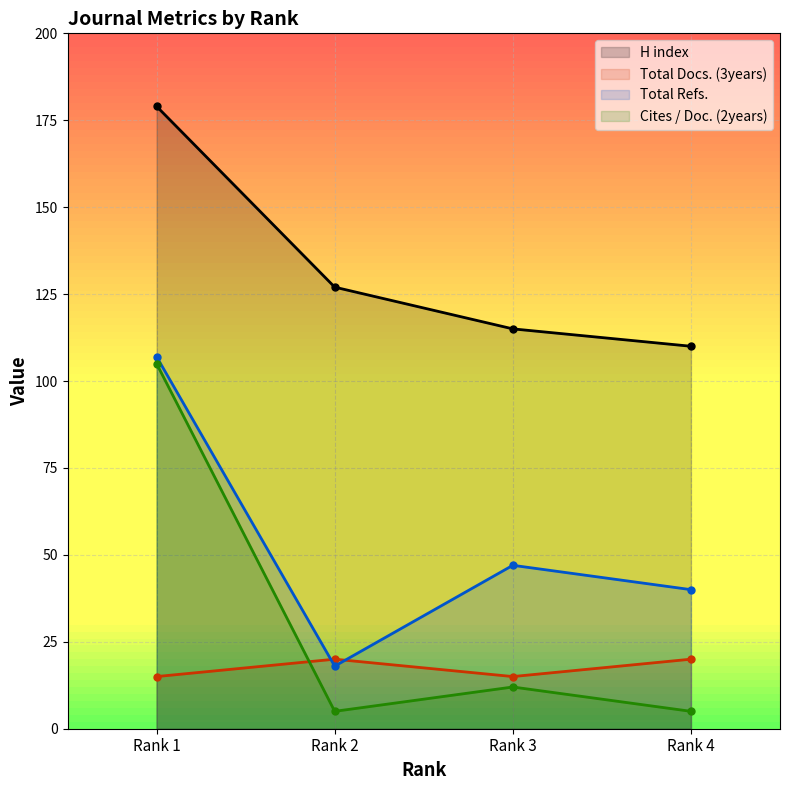

Reading right to left, extract all data points from this chart.

H index: 110	115	127	179
Total Docs. (3years): 20	15	20	15
Total Refs.: 40	47	18	107
Cites / Doc. (2years): 5	12	5	105